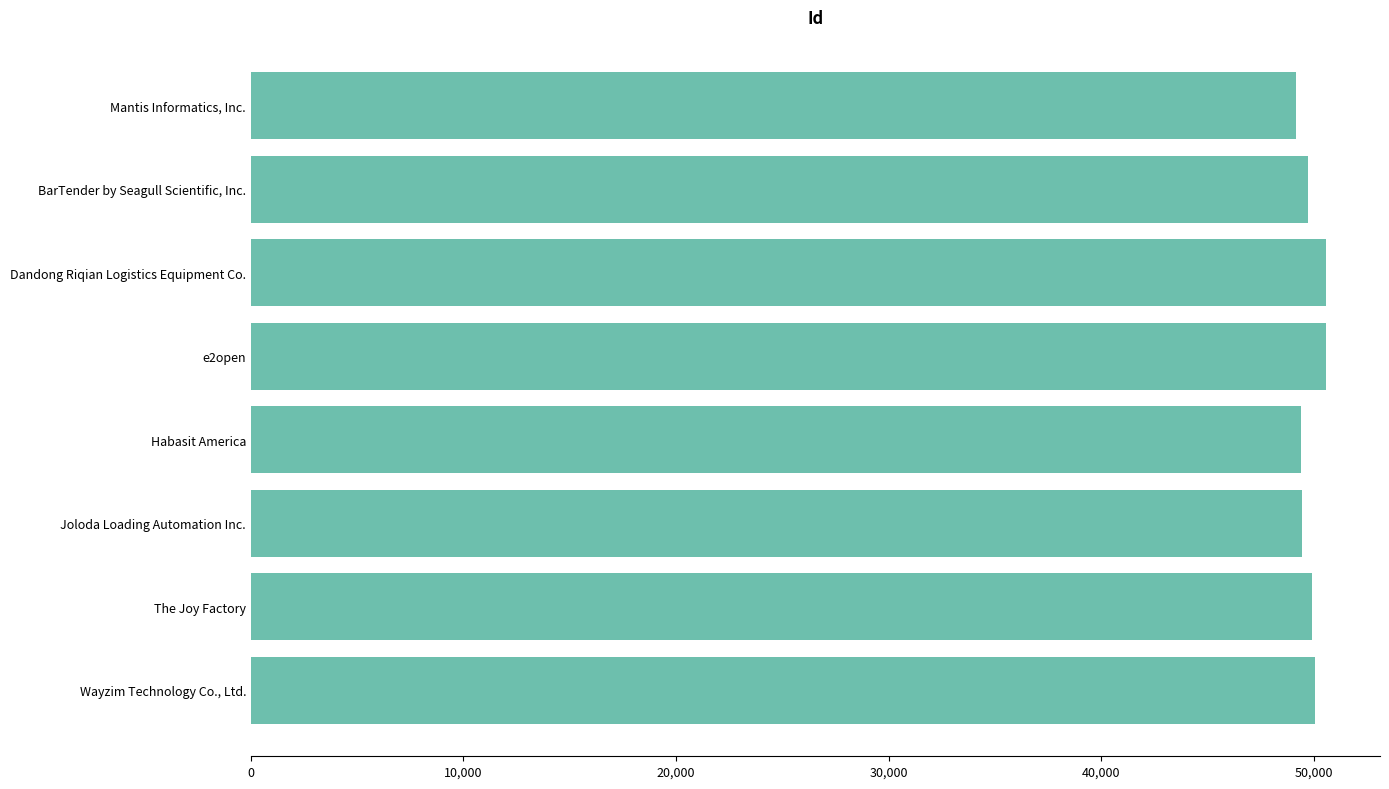

Count the number of data series in this chart.

1